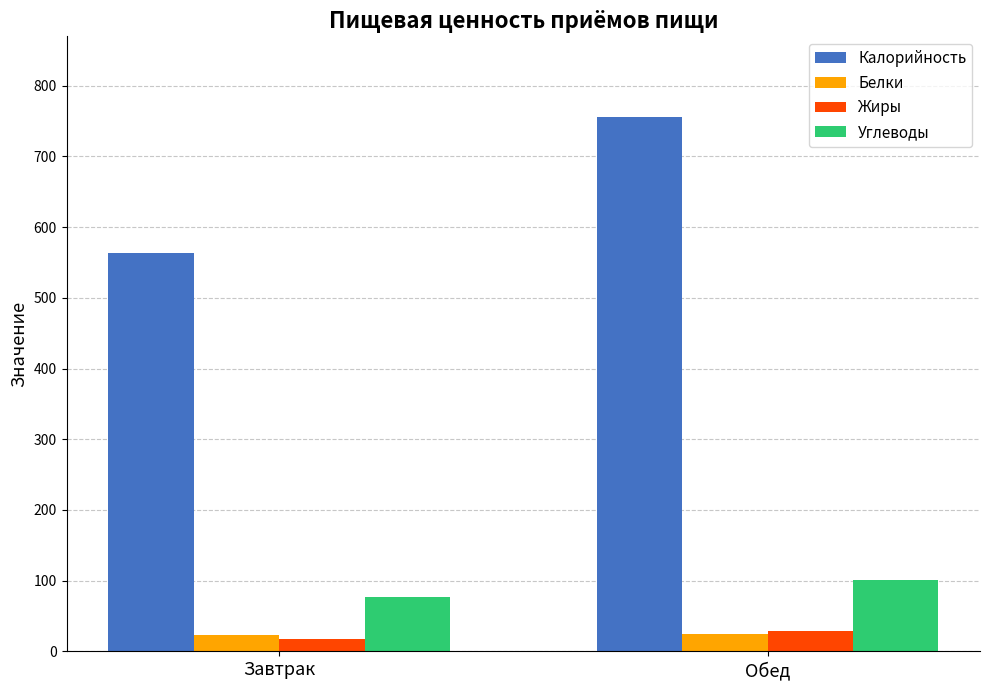

How many distinct data groups are displayed?

4